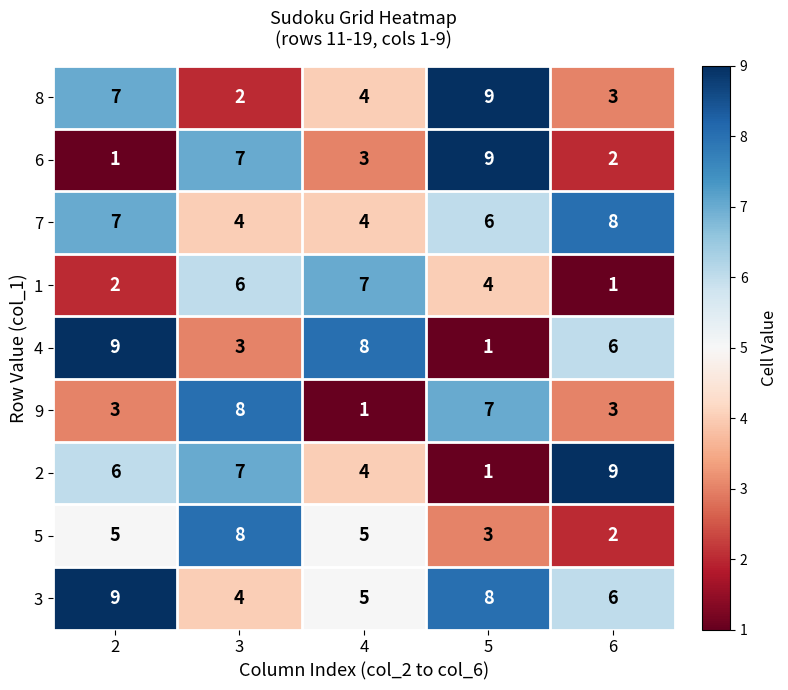

Which category has the highest value in the 2 series?

6